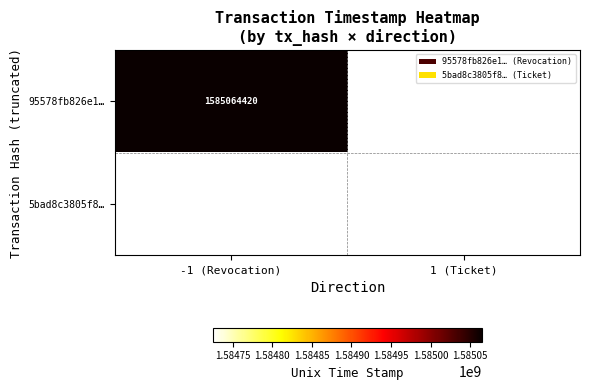

The 95578fb826e1… series shows 543367801 at -1 (Revocation). True or false?

False